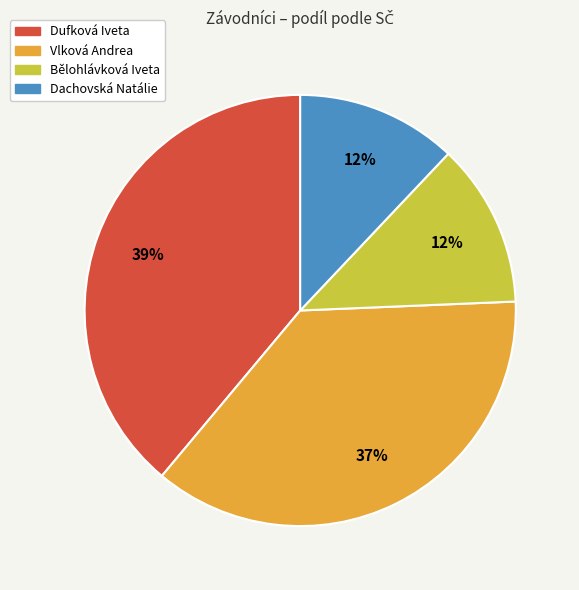

To the nearest percent, what is the average slice percentage?

25%